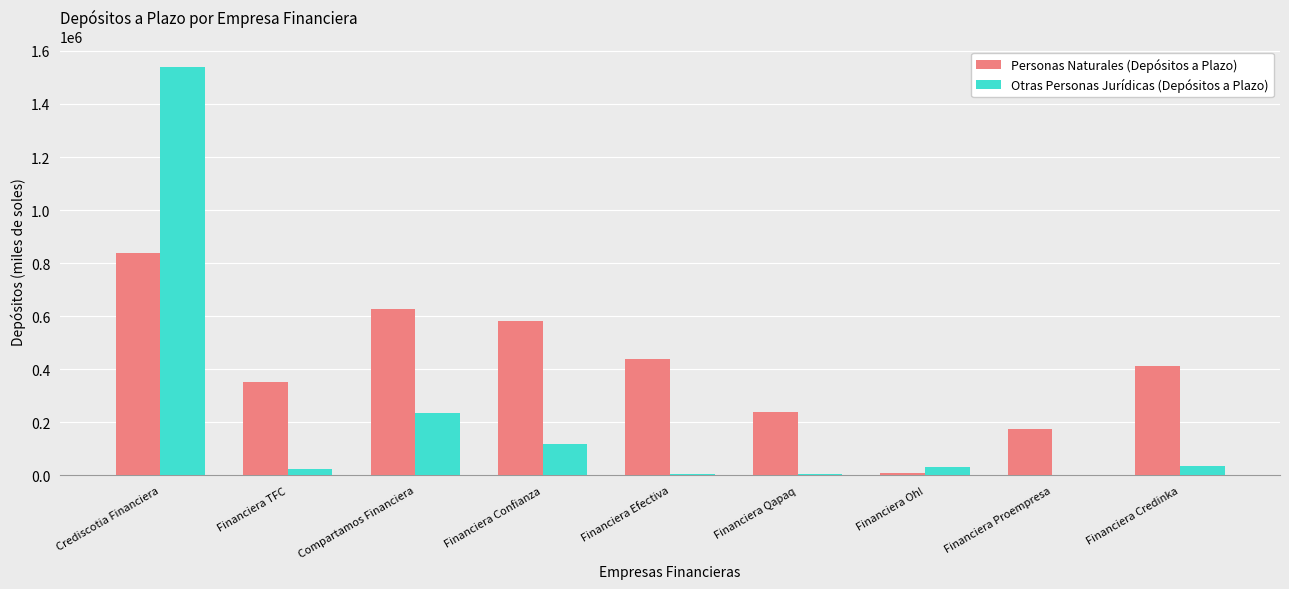

At which label is Otras Personas Jurídicas (Depósitos a Plazo) closest to 770724?

Compartamos Financiera